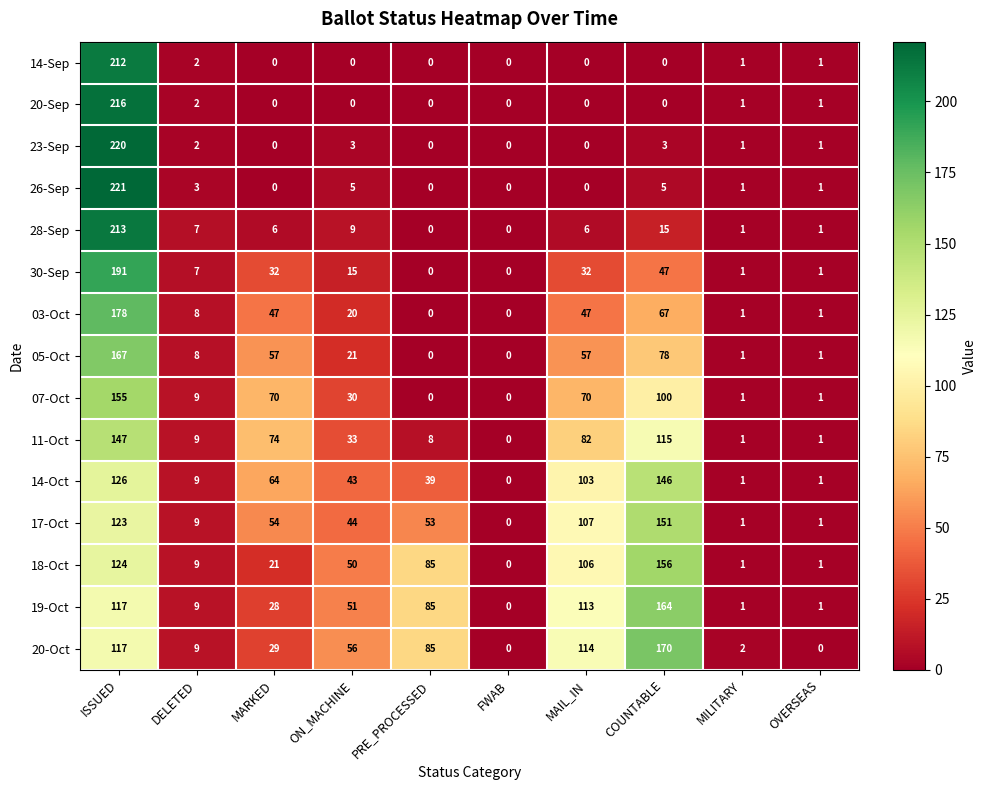

Which label corresponds to the largest value in the chart?

ISSUED